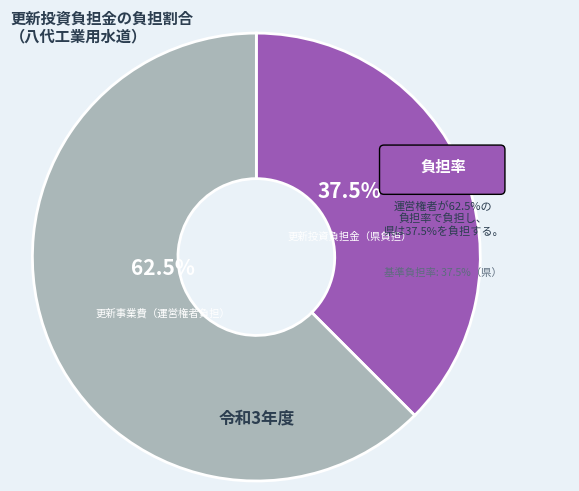

Rank the categories by value from highest to lowest.

更新事業費（運営権者負担）, 更新投資負担金（県負担）